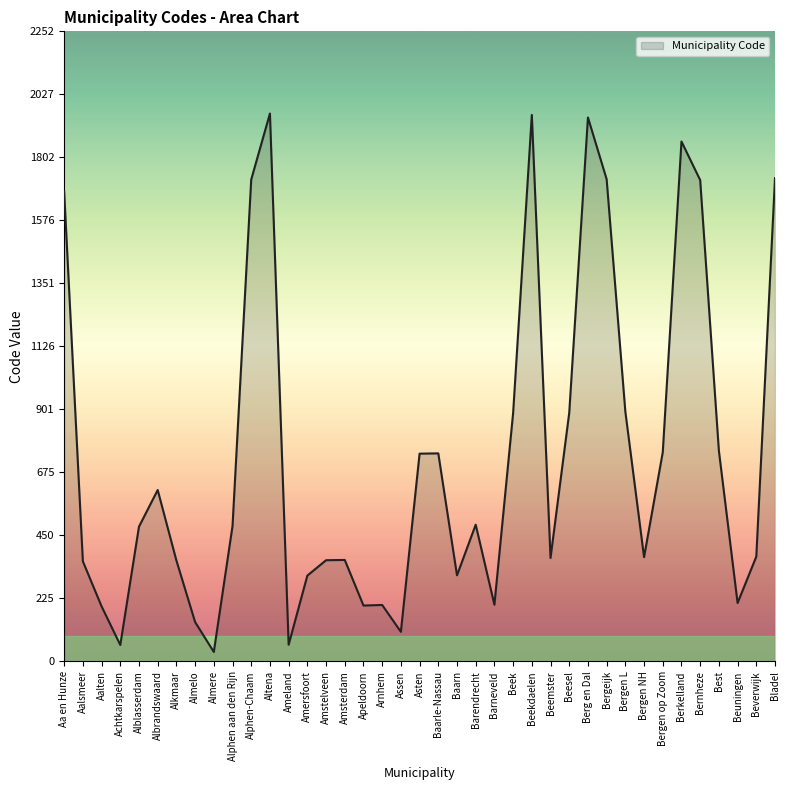

What is the maximum value shown in the chart?

1959